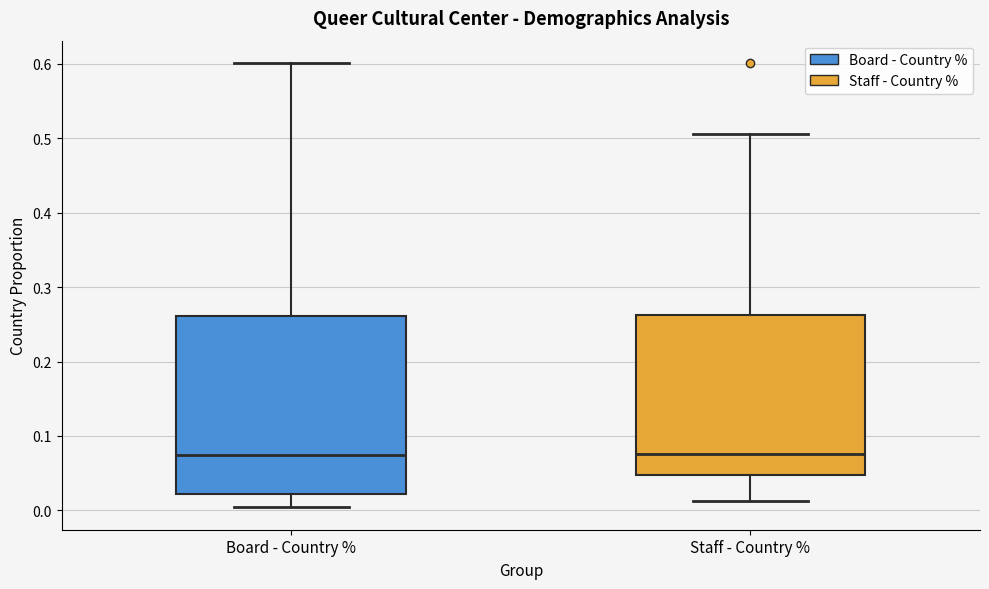

Where does the lower whisker of the box for Board - Country % end on the y-axis? The values are not printed on the chart, so give them approximately, as read against the axis.

0.00